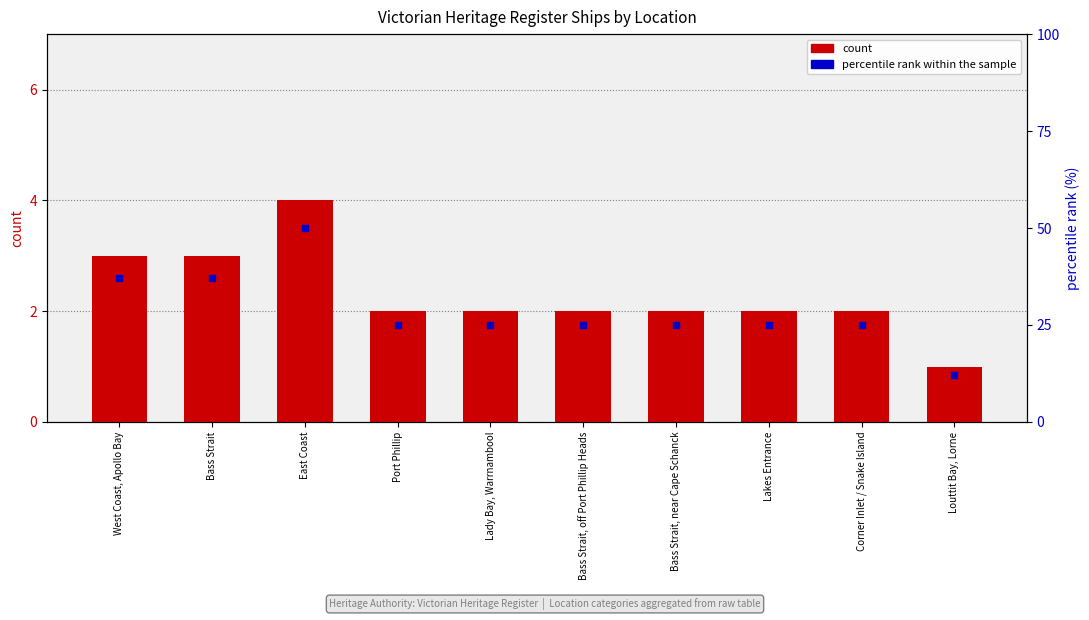

Which series reaches the maximum Y coordinate?

percentile rank within the sample